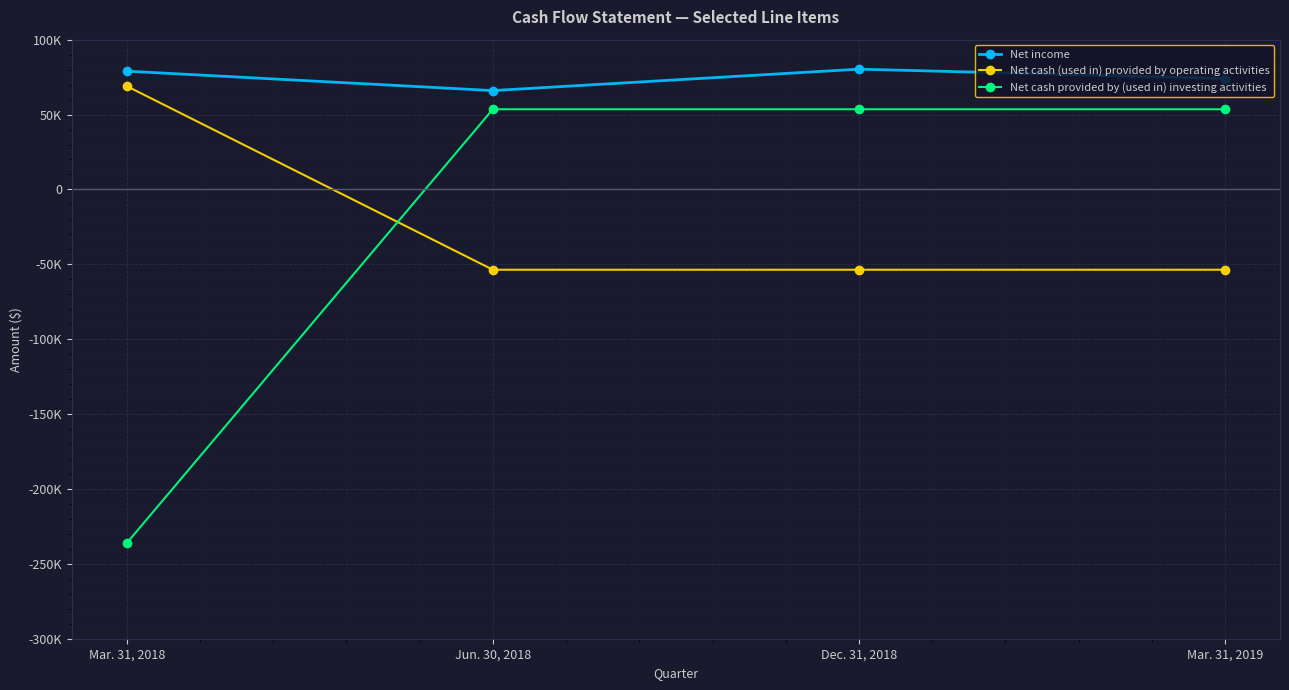

At which label is Net income closest to 73155?

Mar. 31, 2019